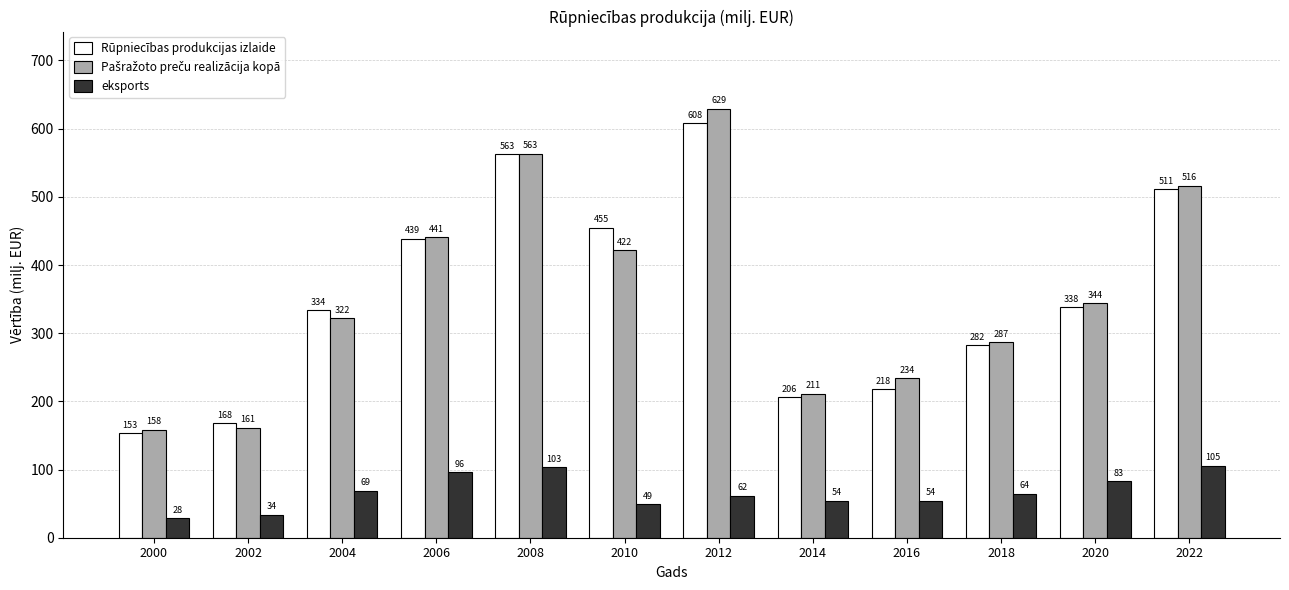

At which category does the chart reach its minimum across all series?

2000